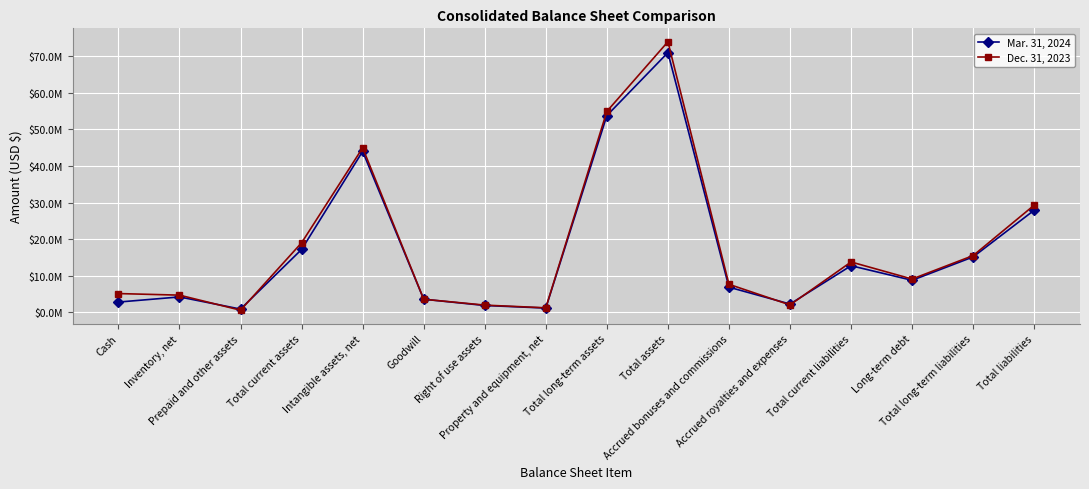

What are all the series names shown in the legend?

Mar. 31, 2024, Dec. 31, 2023